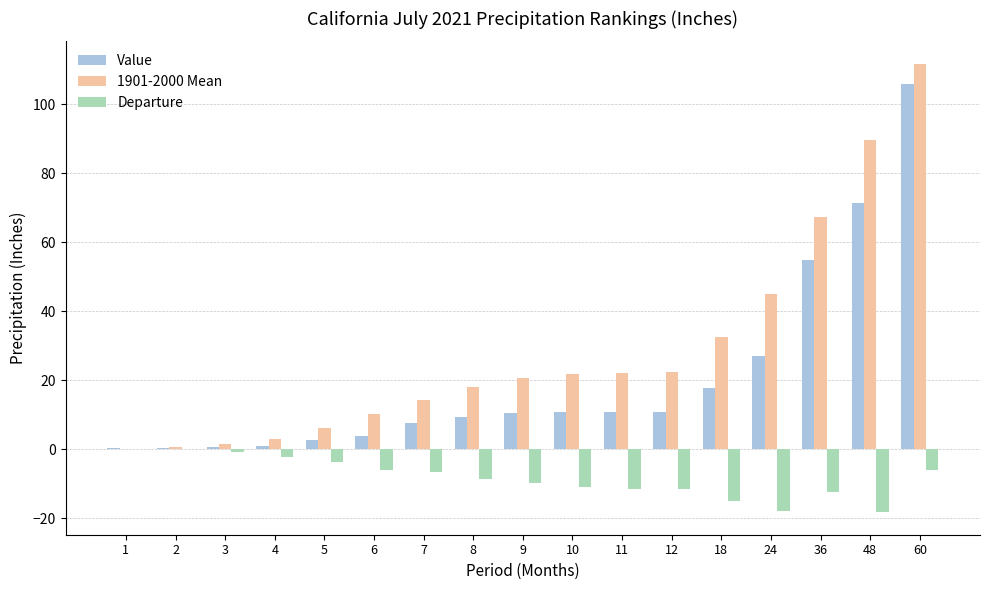

What is the sum of all Departure values?

-141.9